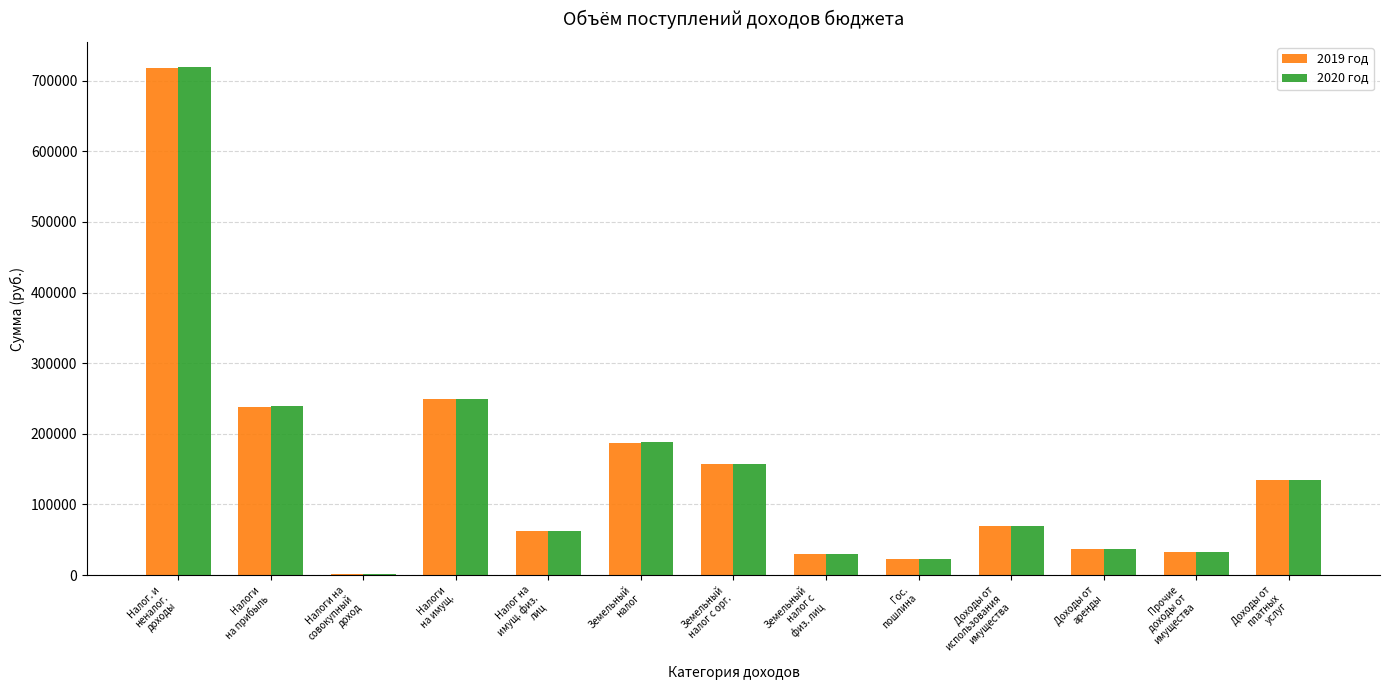

At which category is the sum across all series the highest?

Налог. и
неналог.
доходы